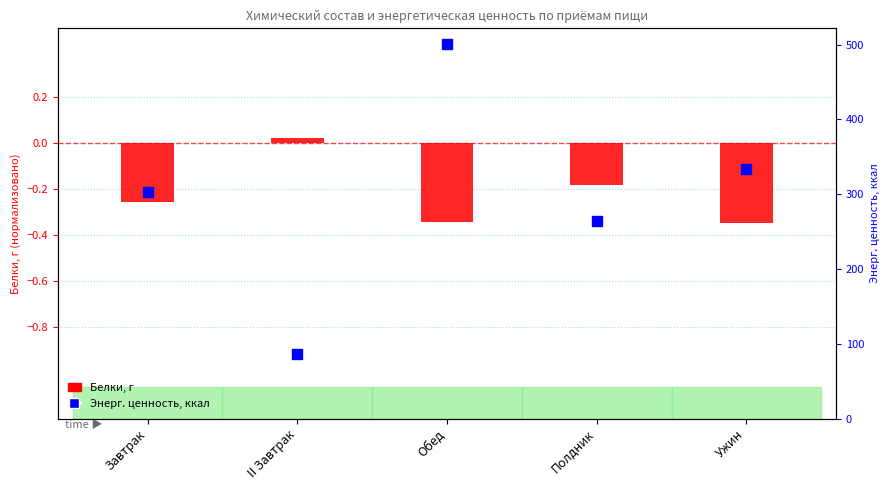

Is the value of Белки, г at Ужин greater than the value of Энерг. ценность, ккал at Ужин?

No